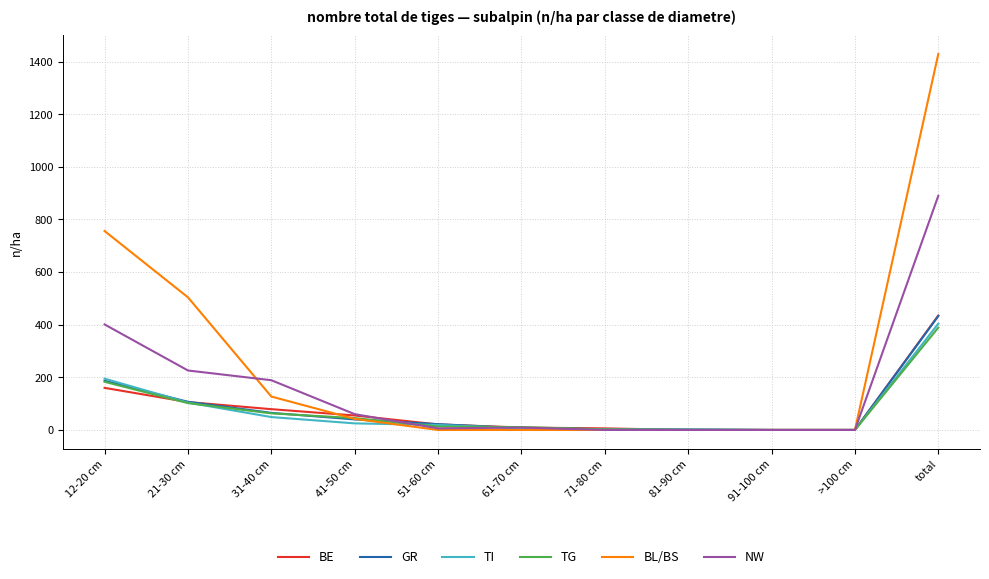

At which category is the sum across all series the highest?

total